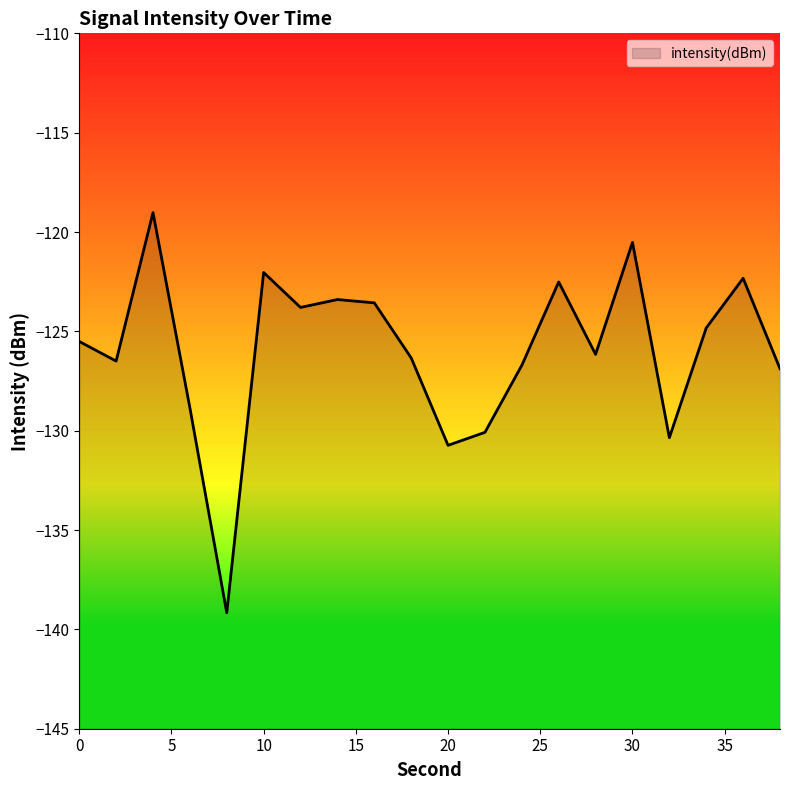

Where does the data first go above -125?

4